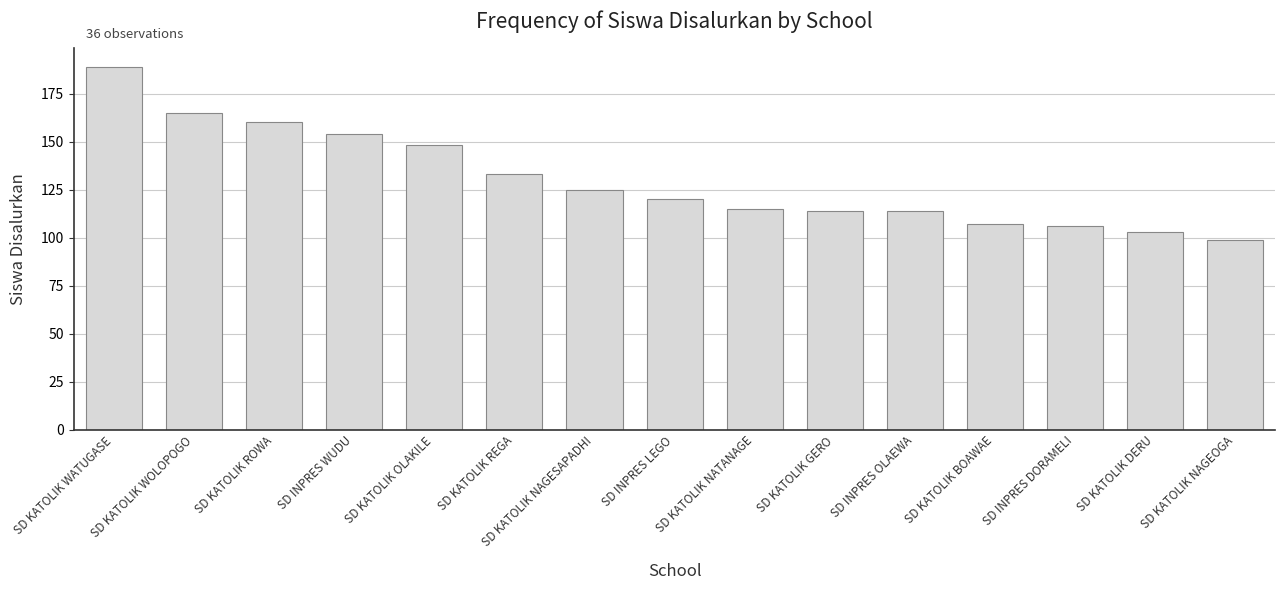

The value at SD KATOLIK NATANAGE is 115. True or false?

True